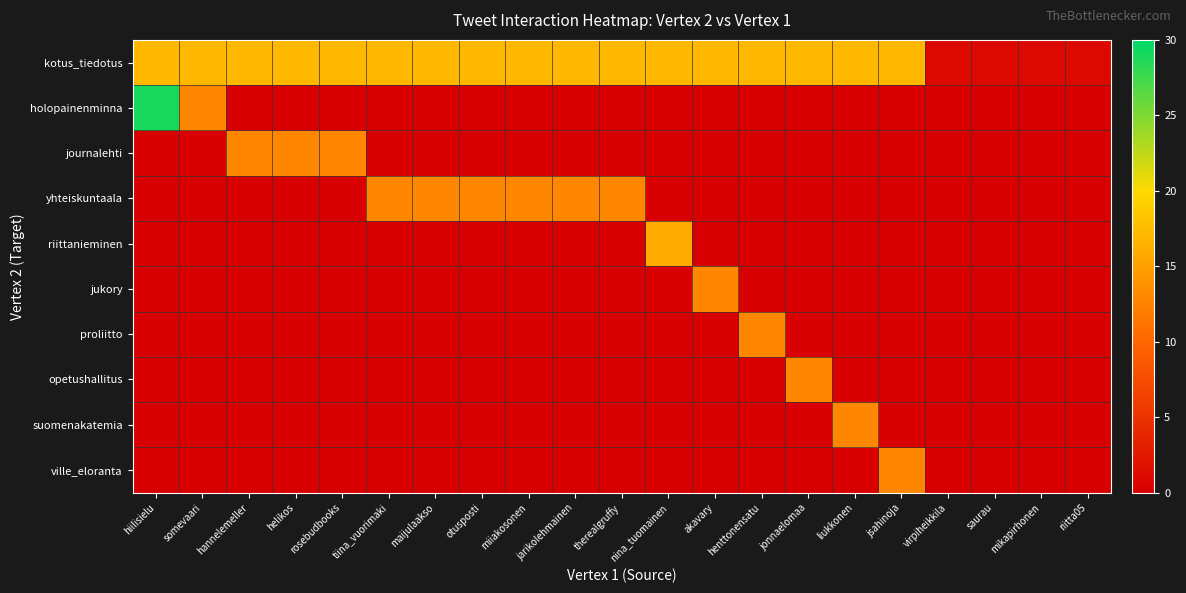

What is the difference between the highest and lowest values at rosebudbooks?

17